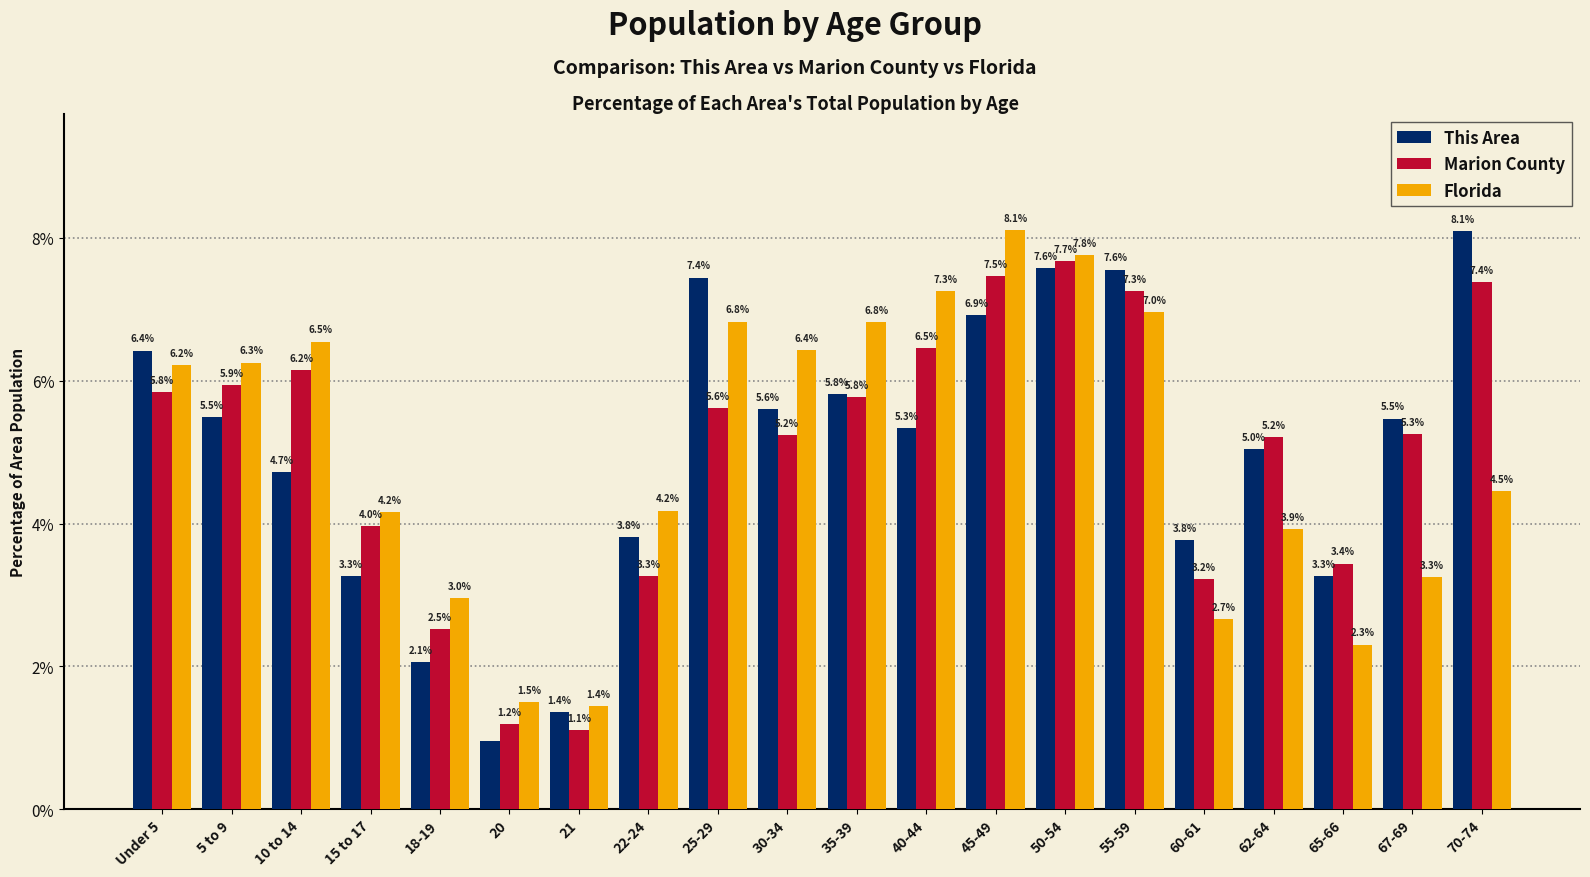

How many bars are there in total?

60